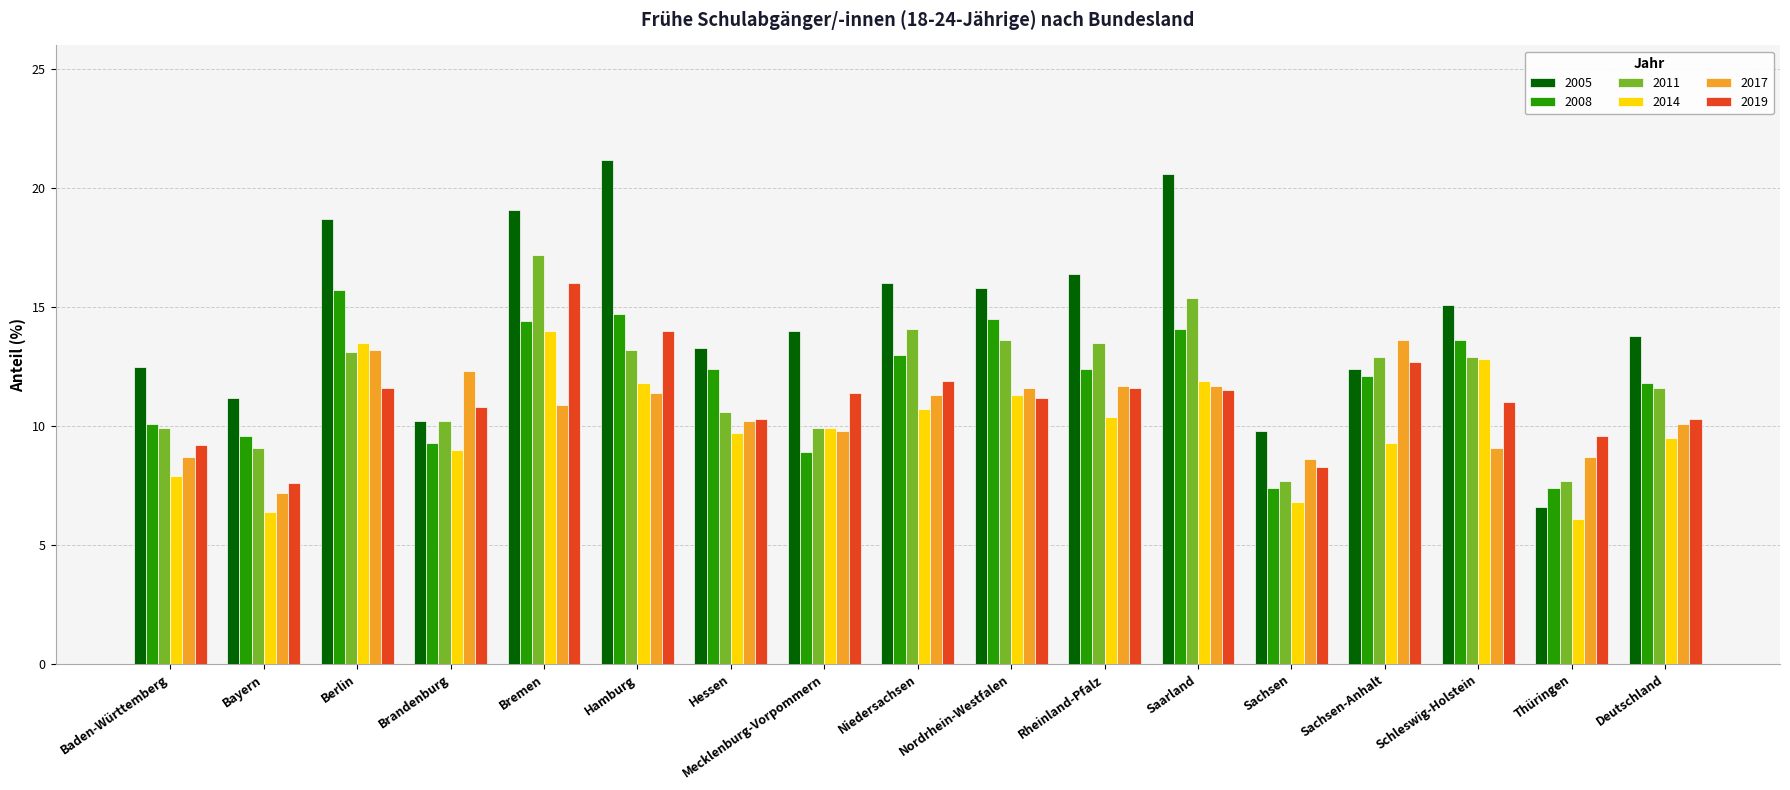

Which label corresponds to the largest value in the chart?

Hamburg